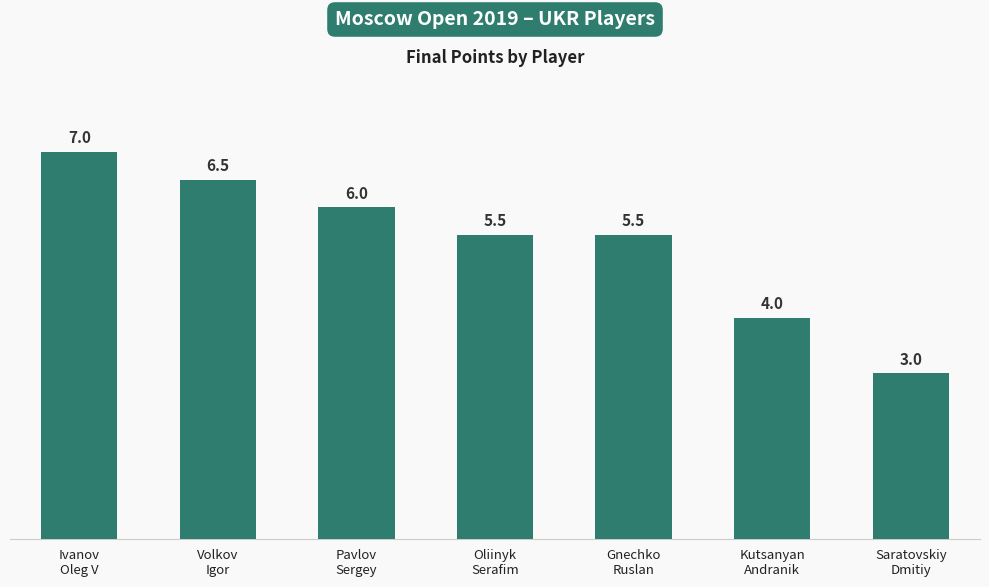

Where does the data first go above 5?

Ivanov
Oleg V